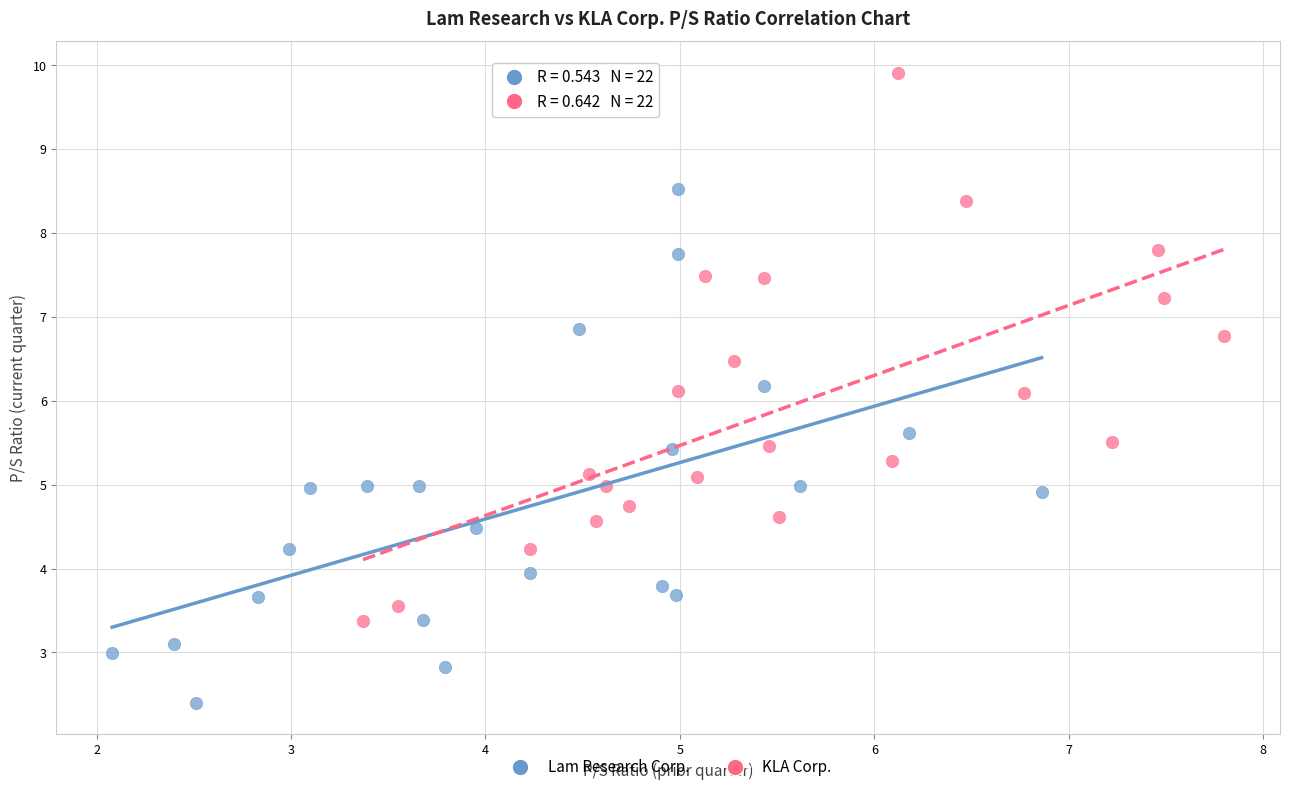

Which series has the widest spread of Y values?

KLA Corp.